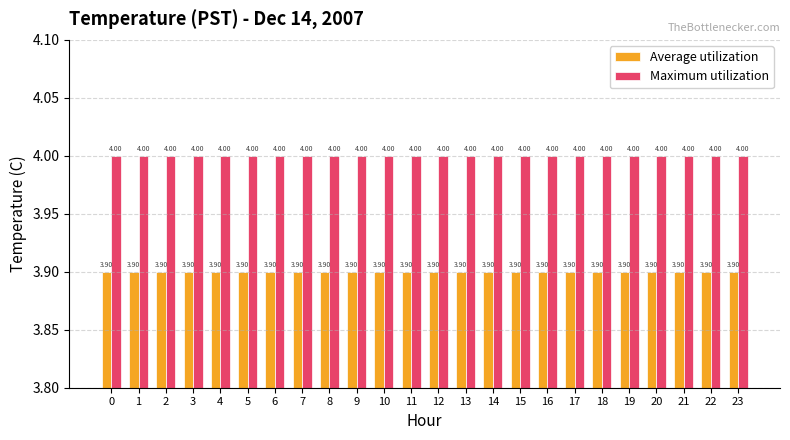

Reading left to right, extract all data points from this chart.

Average utilization: 0=3.9	1=3.9	2=3.9	3=3.9	4=3.9	5=3.9	6=3.9	7=3.9	8=3.9	9=3.9	10=3.9	11=3.9	12=3.9	13=3.9	14=3.9	15=3.9	16=3.9	17=3.9	18=3.9	19=3.9	20=3.9	21=3.9	22=3.9	23=3.9
Maximum utilization: 0=4.0	1=4.0	2=4.0	3=4.0	4=4.0	5=4.0	6=4.0	7=4.0	8=4.0	9=4.0	10=4.0	11=4.0	12=4.0	13=4.0	14=4.0	15=4.0	16=4.0	17=4.0	18=4.0	19=4.0	20=4.0	21=4.0	22=4.0	23=4.0